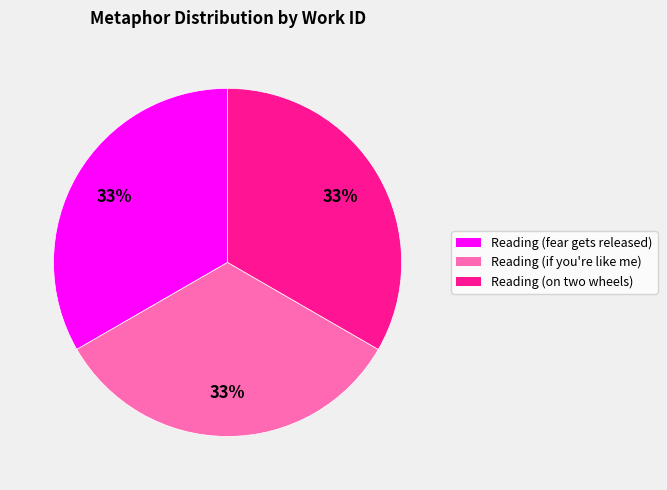

To the nearest percent, what is the average slice percentage?

33%